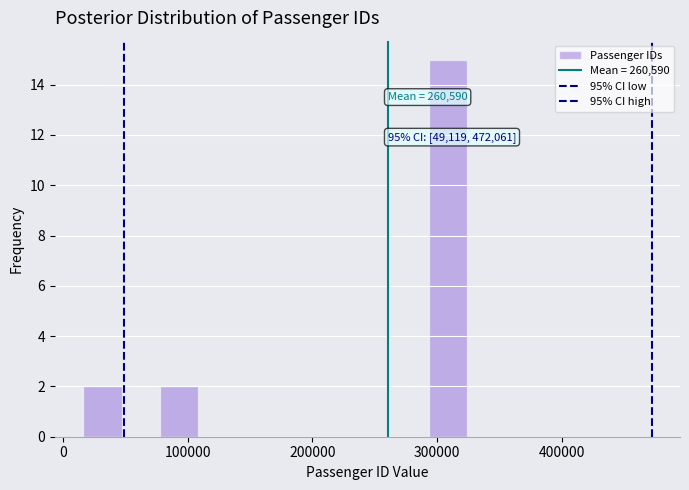

Around what value on the x-axis is the tallest bar? Give the approximate position of its centre, as read against the axis.

310000